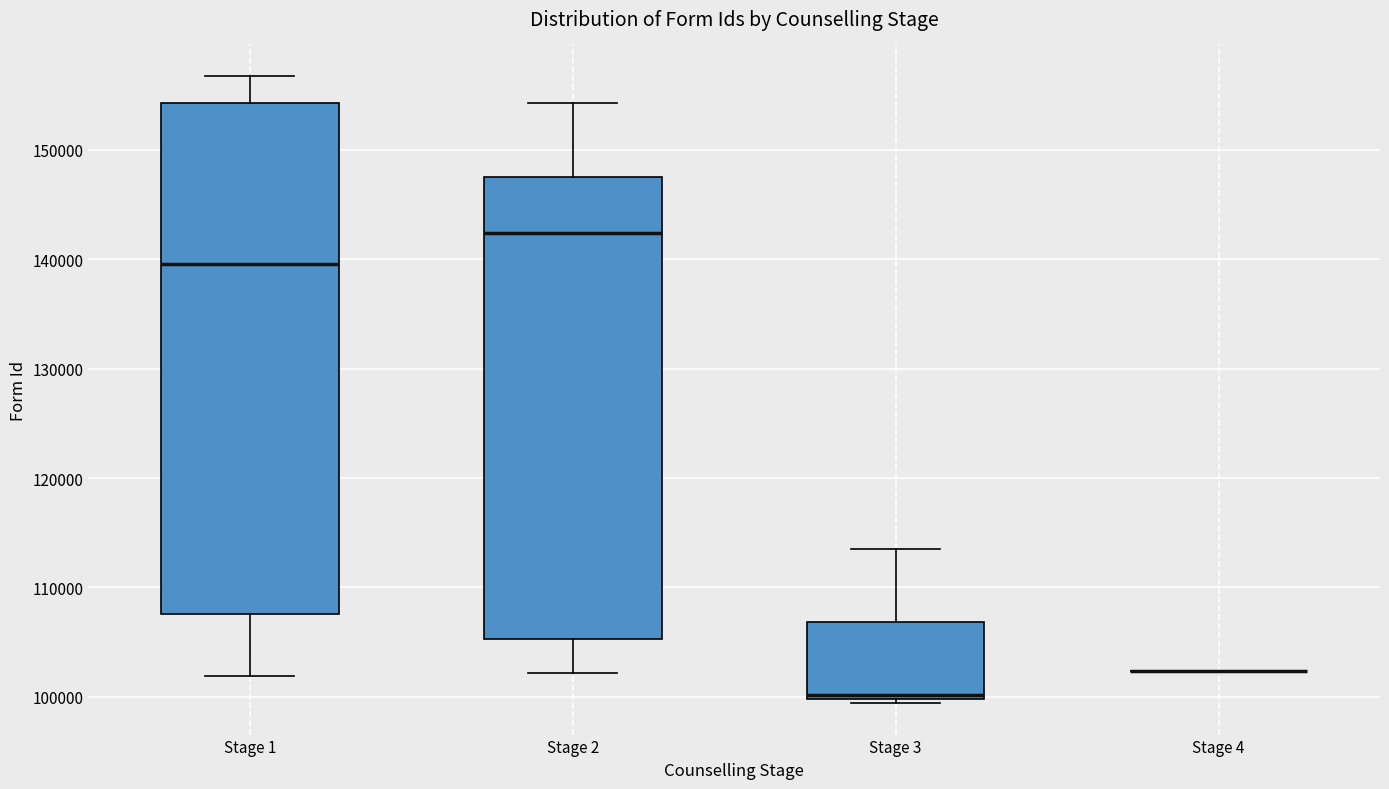

Comparing the boxes themselves (not the whiskers), which one is the tallest?

Stage 1